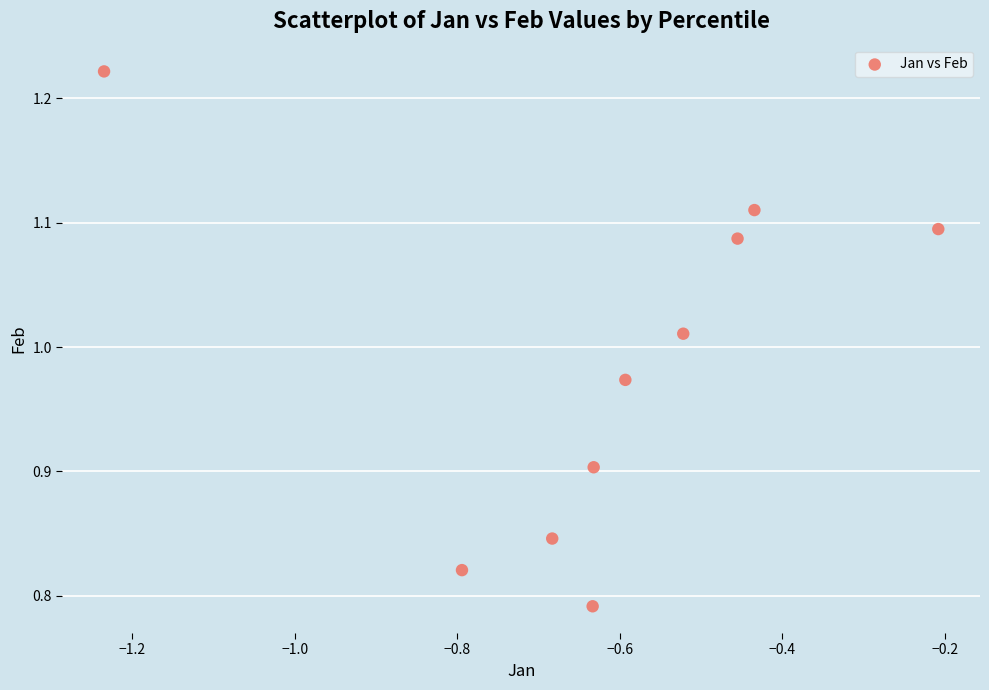

What is the range of Y values (max minus min)?

0.4